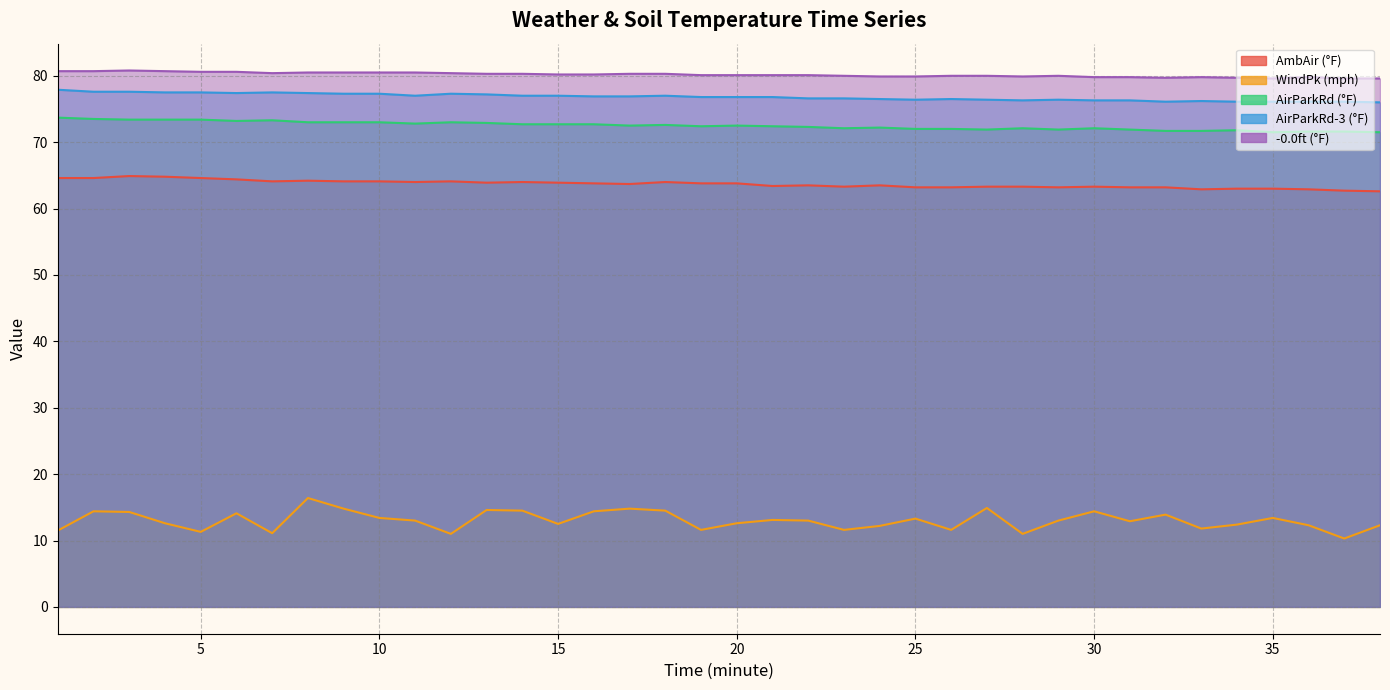

True or false: WindPk (mph) and AirParkRd (°F) cross at least once.

False